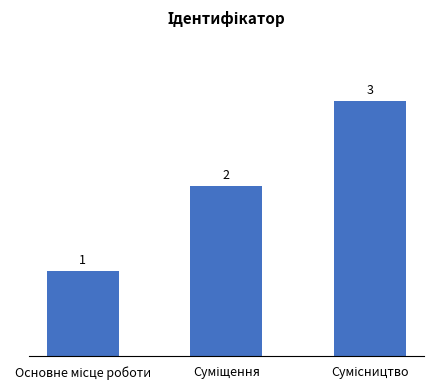

What is the sum of all values?

6